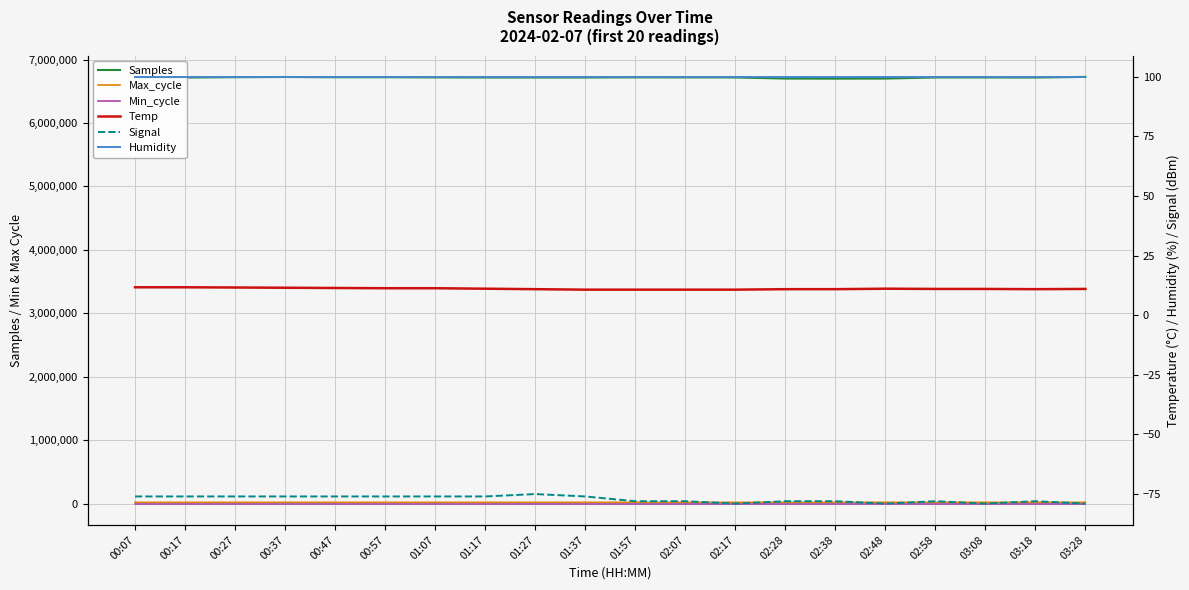

What is the greatest value displayed?

6727041.0